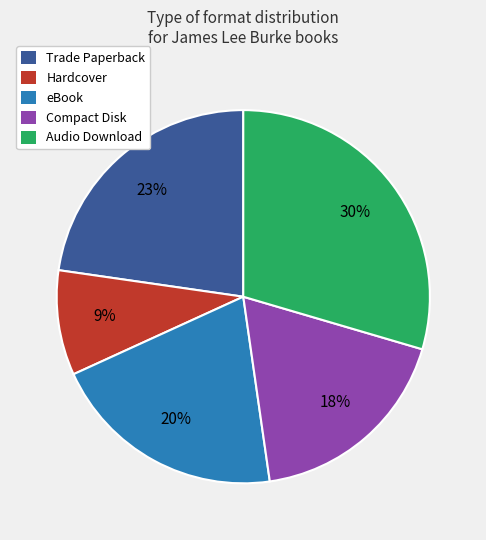

Rank the categories by value from highest to lowest.

Audio Download, Trade Paperback, eBook, Compact Disk, Hardcover